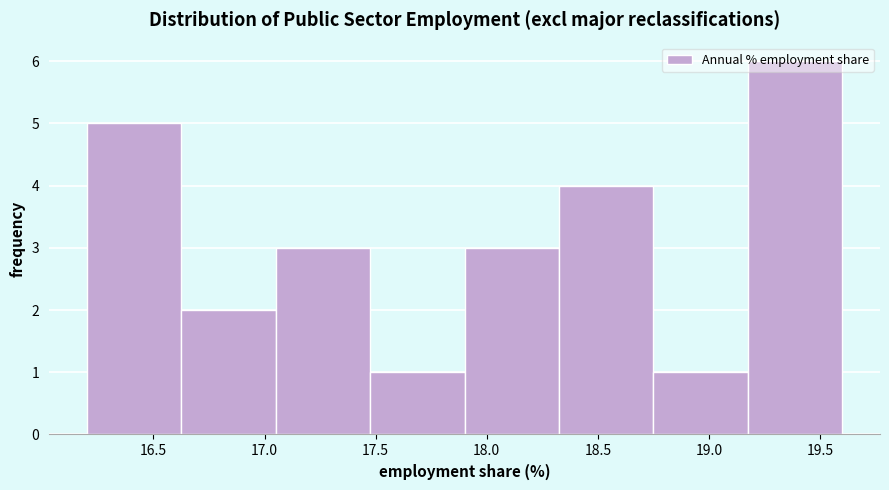

Reading left to right, transcribe this chart: for each bar, give the range it covers on the x-axis and its height. Neither the bar edges nor the heights are printed on the chart, so give them approximately, as read against the axes.

16.200 to 16.625: 5
16.625 to 17.050: 2
17.050 to 17.475: 3
17.475 to 17.900: 1
17.900 to 18.325: 3
18.325 to 18.750: 4
18.750 to 19.175: 1
19.175 to 19.600: 6